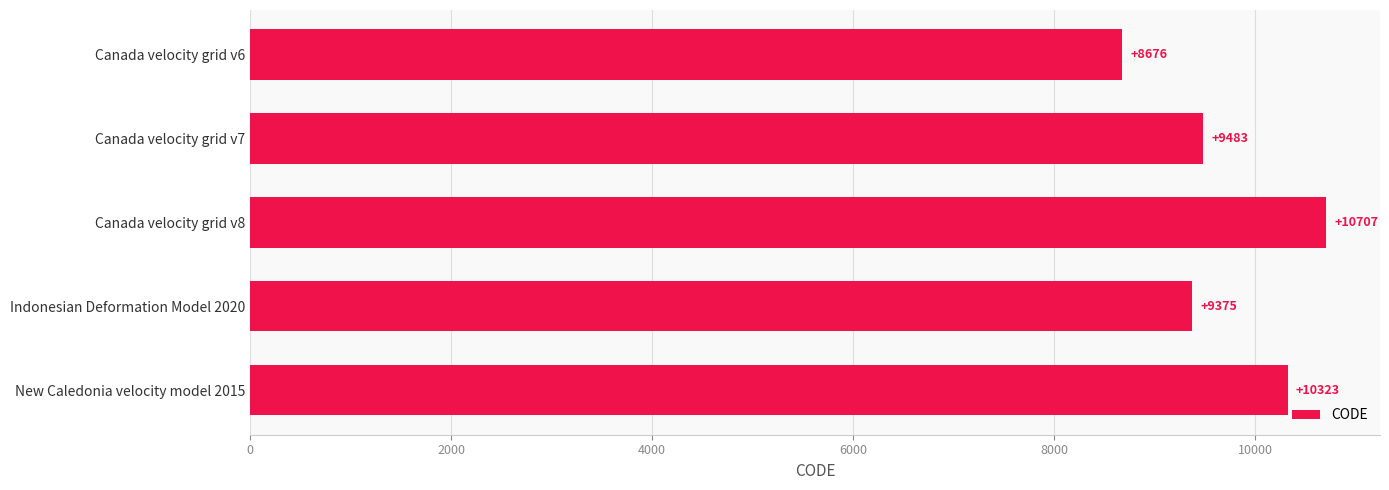

Reading top to bottom, extract all data points from this chart.

Canada velocity grid v6=8676	Canada velocity grid v7=9483	Canada velocity grid v8=10707	Indonesian Deformation Model 2020=9375	New Caledonia velocity model 2015=10323